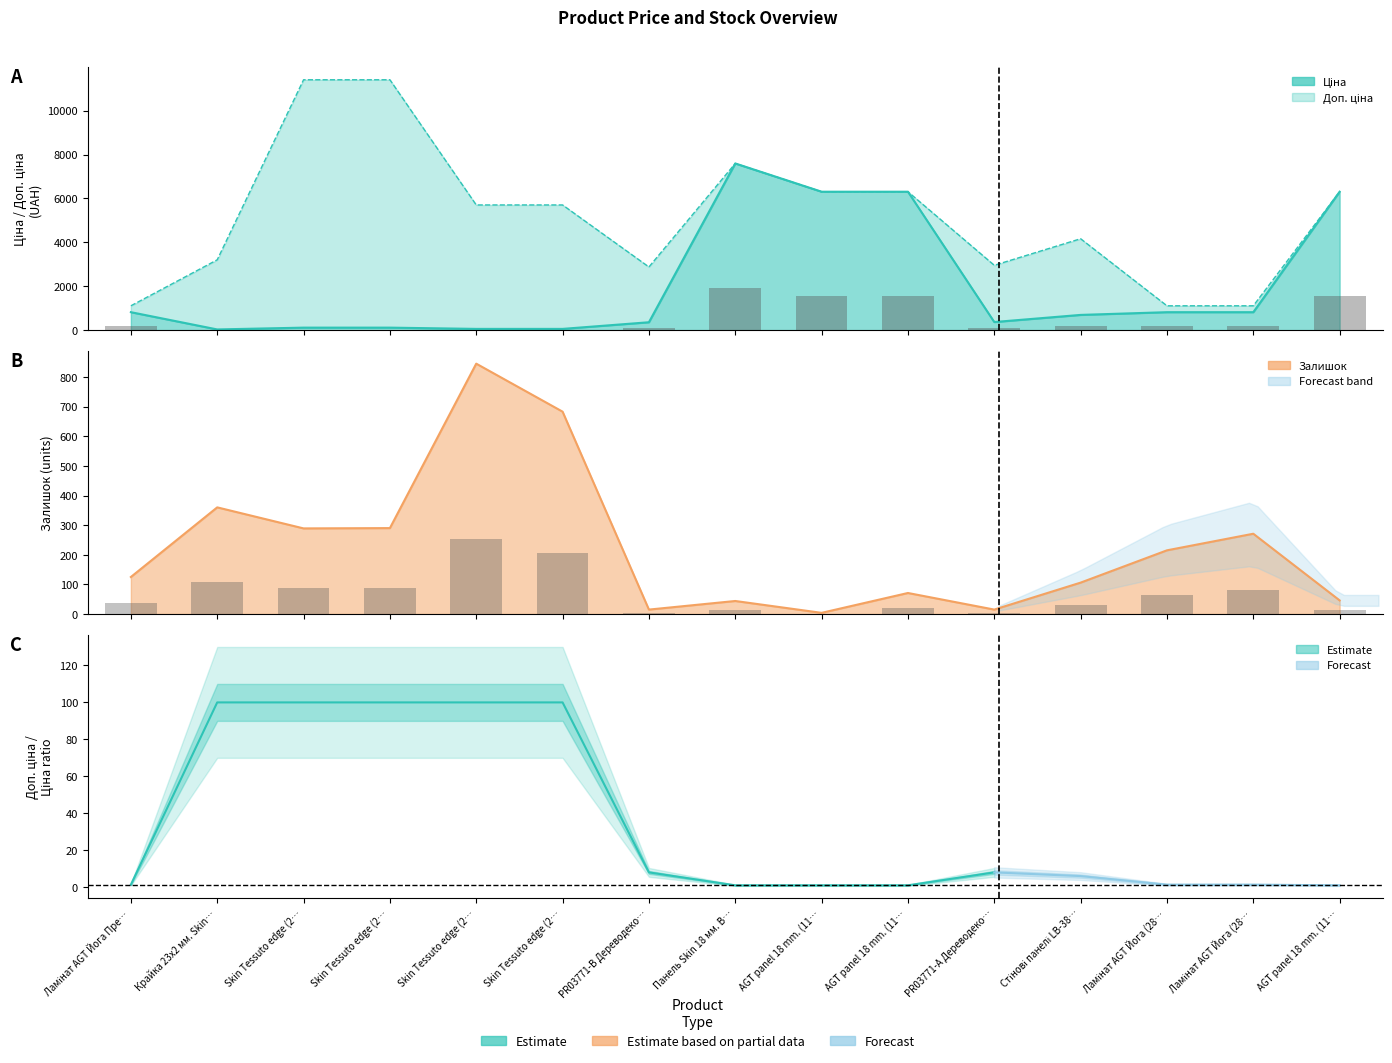

At which label is Залишок closest to 424?

Крайка 23x2 мм. Skin…